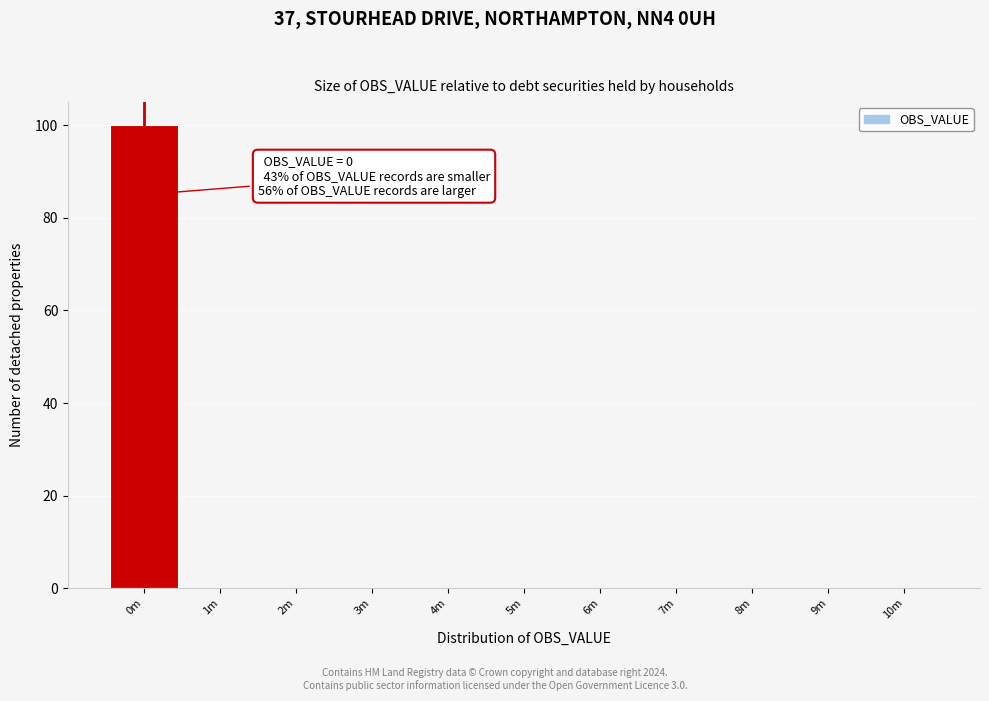

Reading left to right, transcribe all the data shown in this chart.

0m=100	1m=0	2m=0	3m=0	4m=0	5m=0	6m=0	7m=0	8m=0	9m=0	10m=0